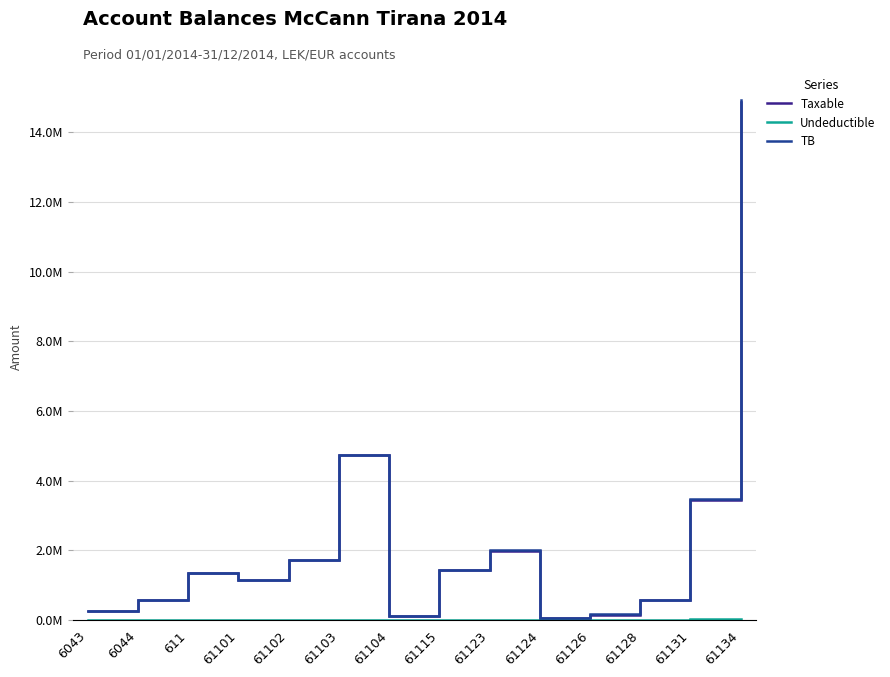

Is this an area chart (filled region under the line)?

No